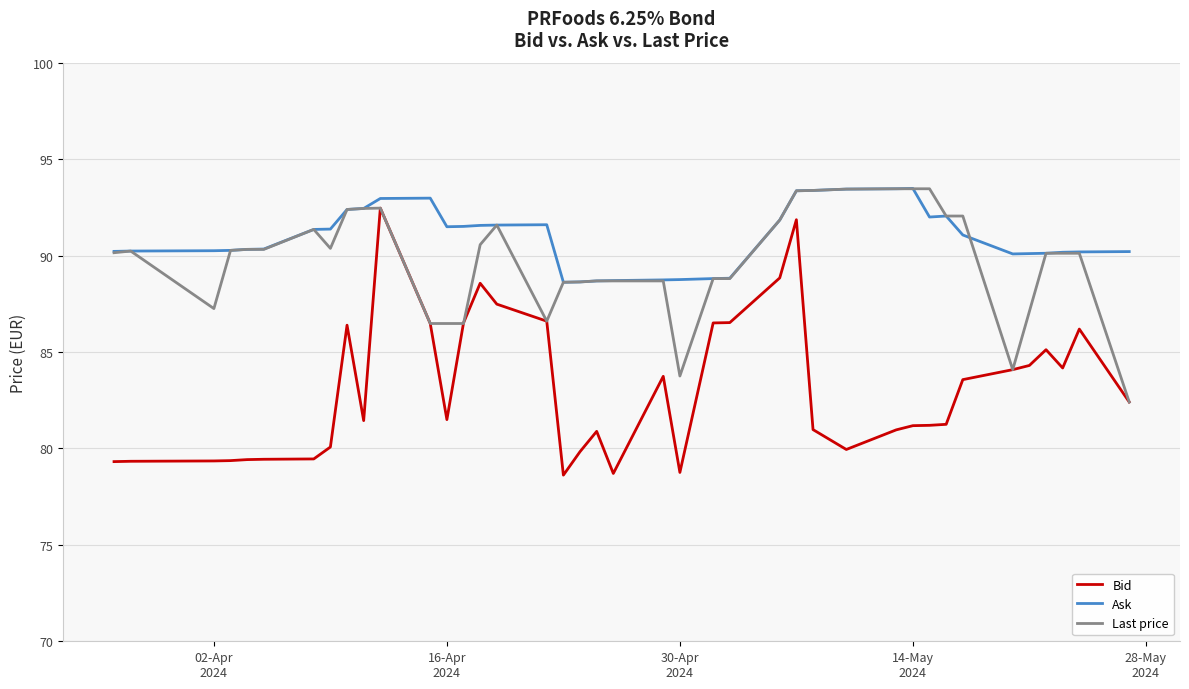

What is the maximum value for Ask?

93.5